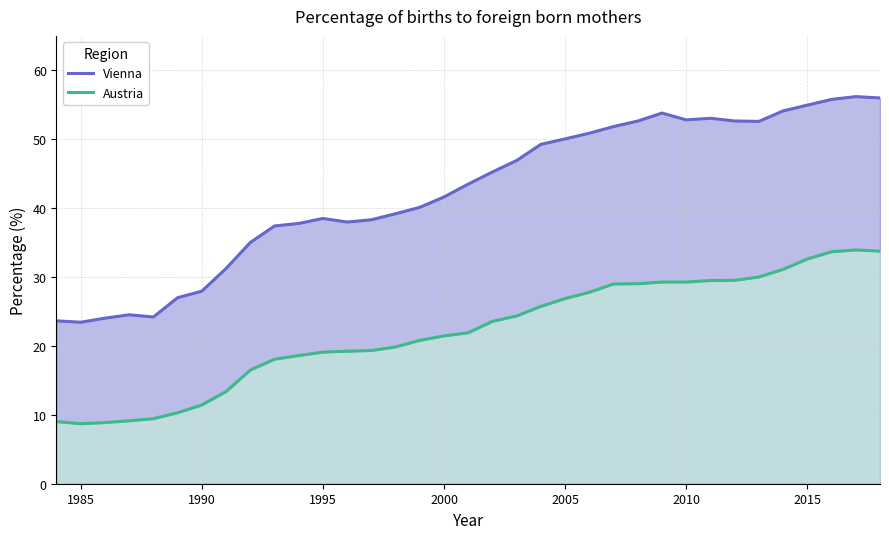

How many data points in Vienna are above 43?

18